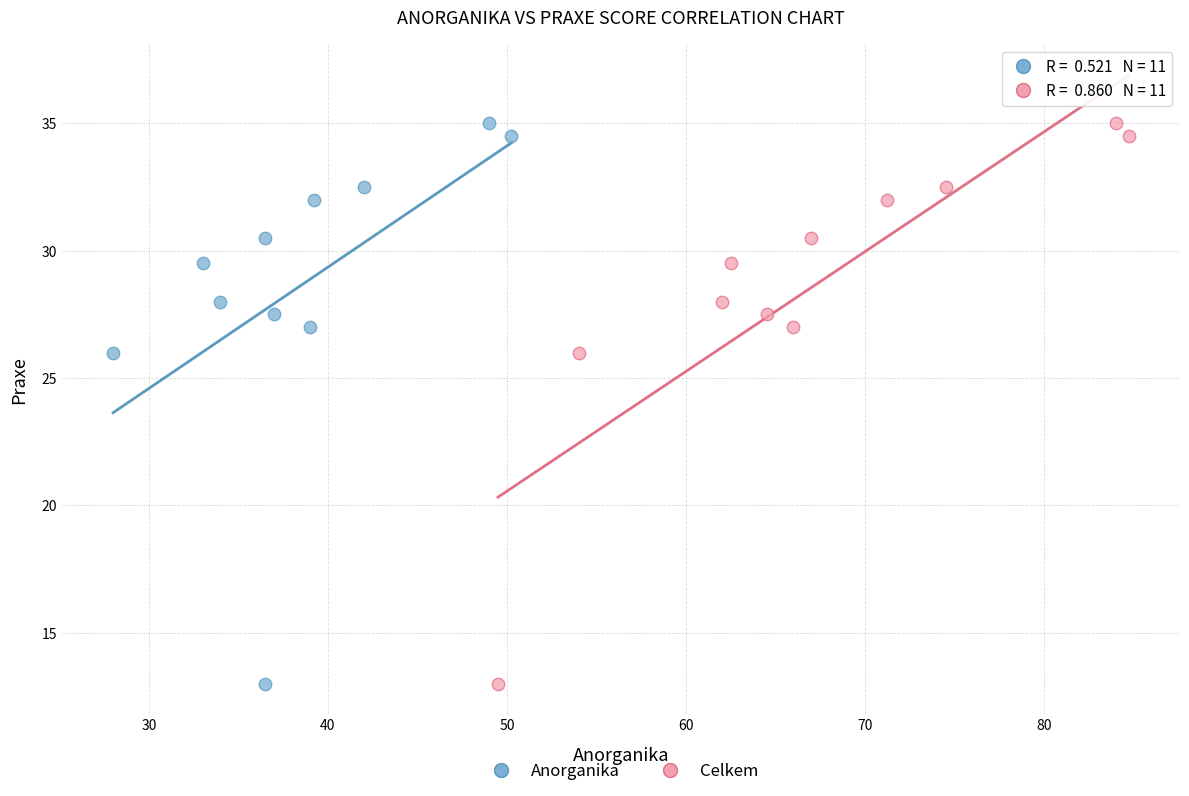

What are all the series names shown in the legend?

Anorganika, Celkem